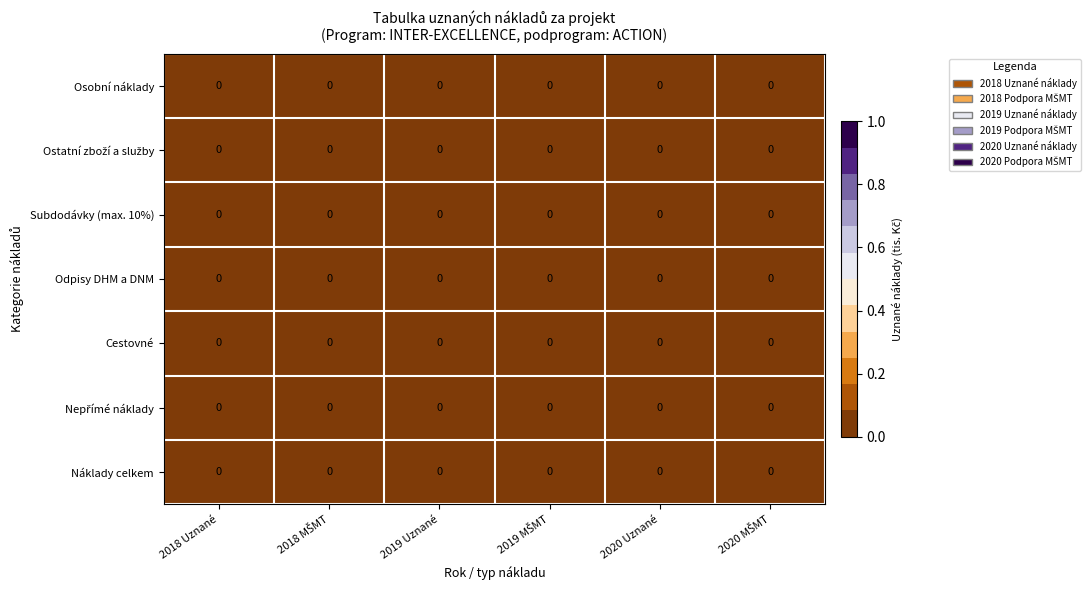

How many categories are shown in the chart?

6